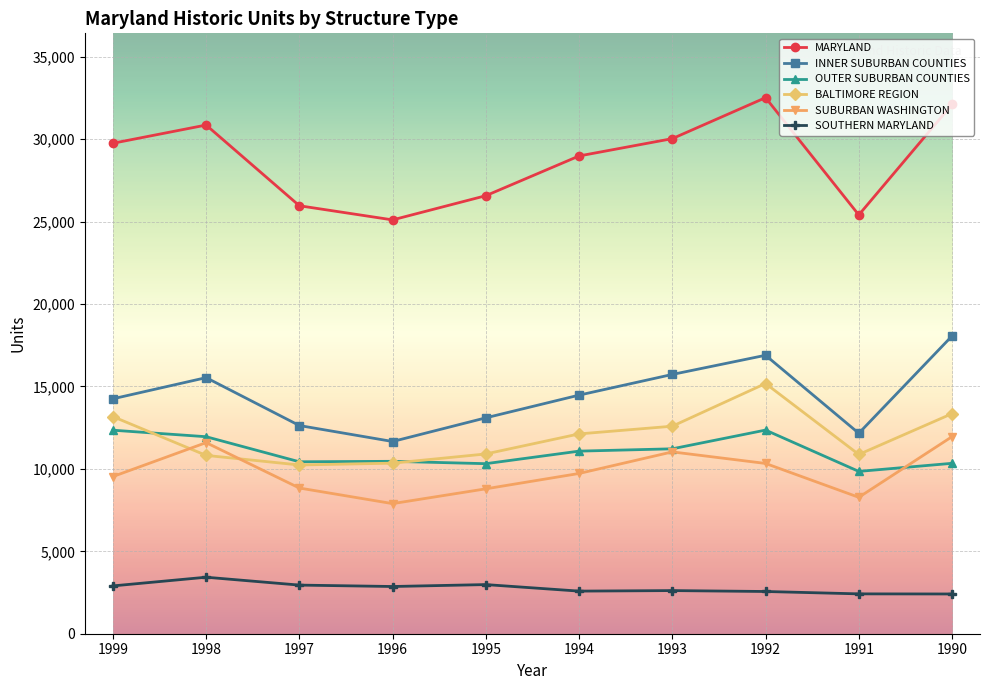

Which series changed the most between 1996 and 1992?

MARYLAND